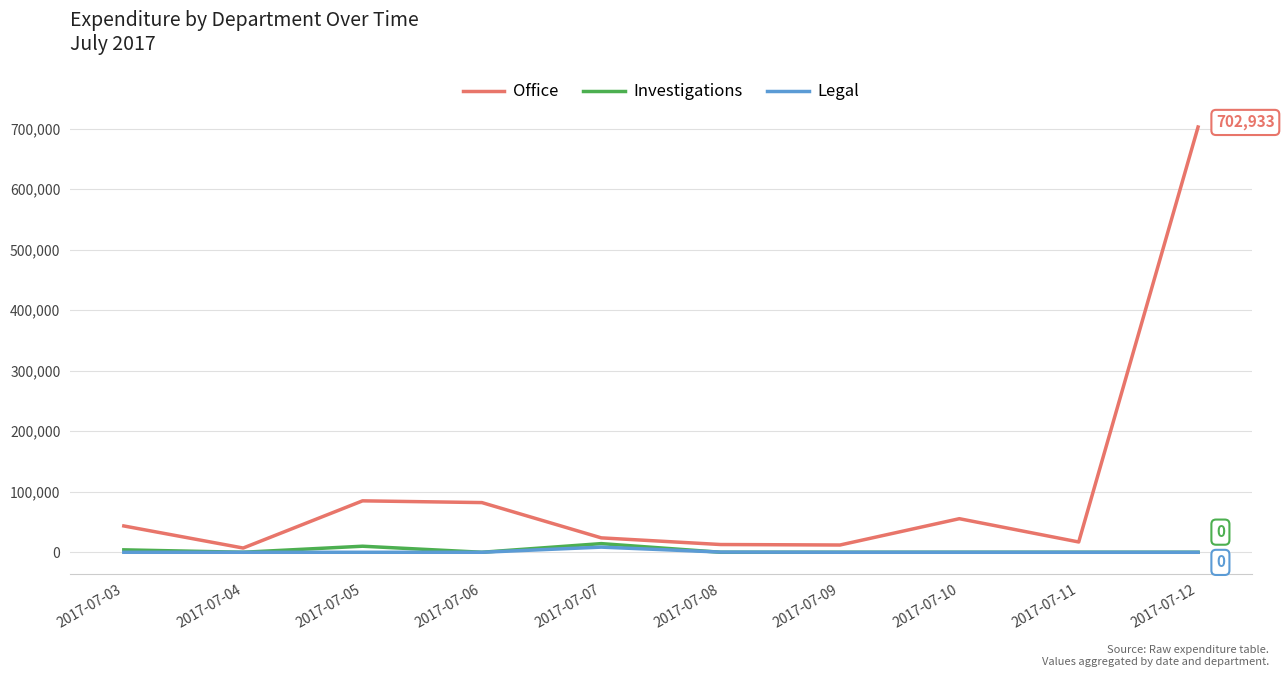

Where is the first local minimum for Office?

2017-07-04